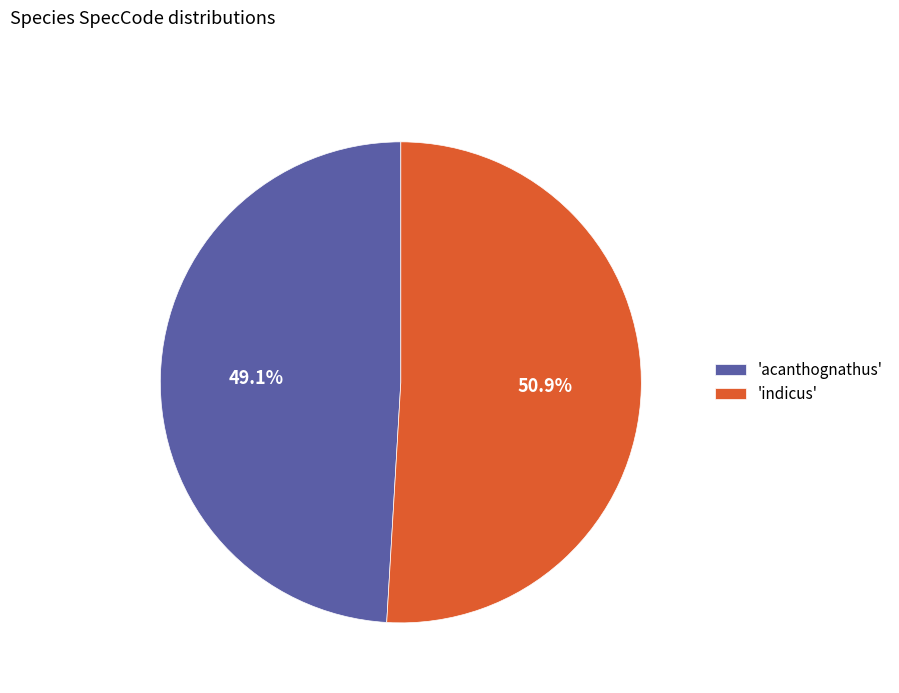

Count the number of slices in the pie.

2